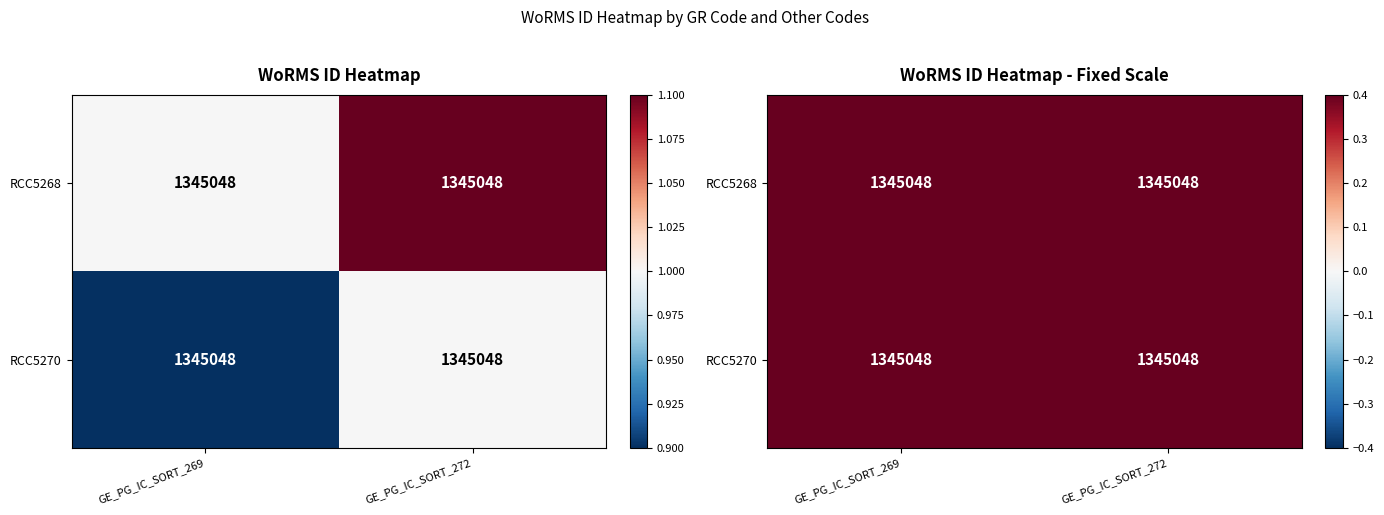

At which label does RCC5268 reach its minimum?

GE_PG_IC_SORT_269